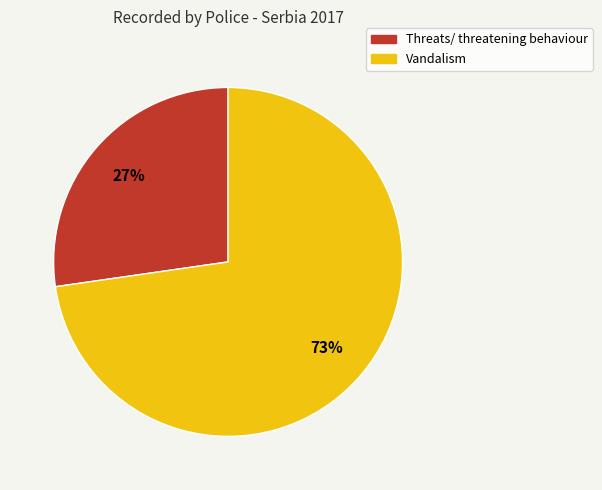

Is it true that Vandalism is 73% of the pie?

True